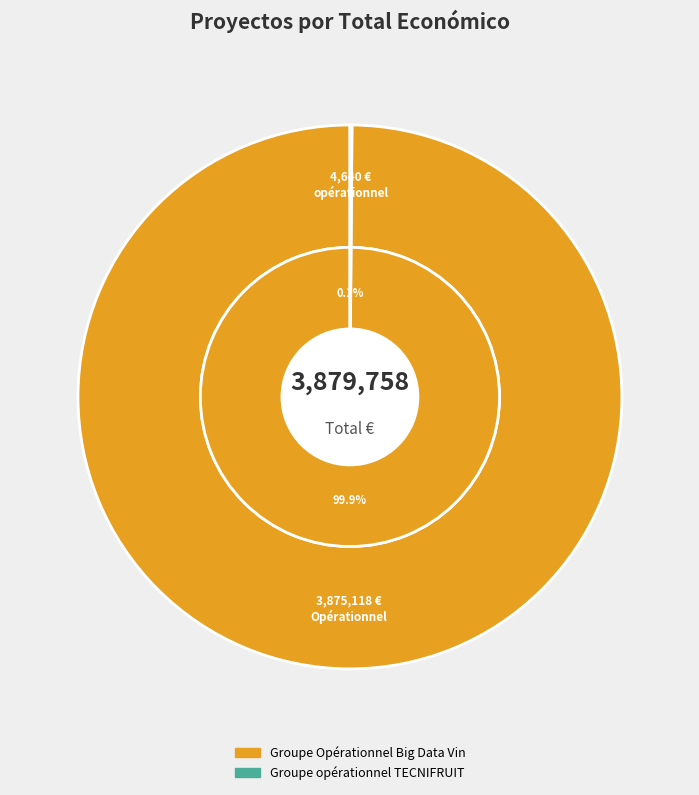

What is the smallest slice in the pie chart?

Groupe opérationnel TECNIFRUIT